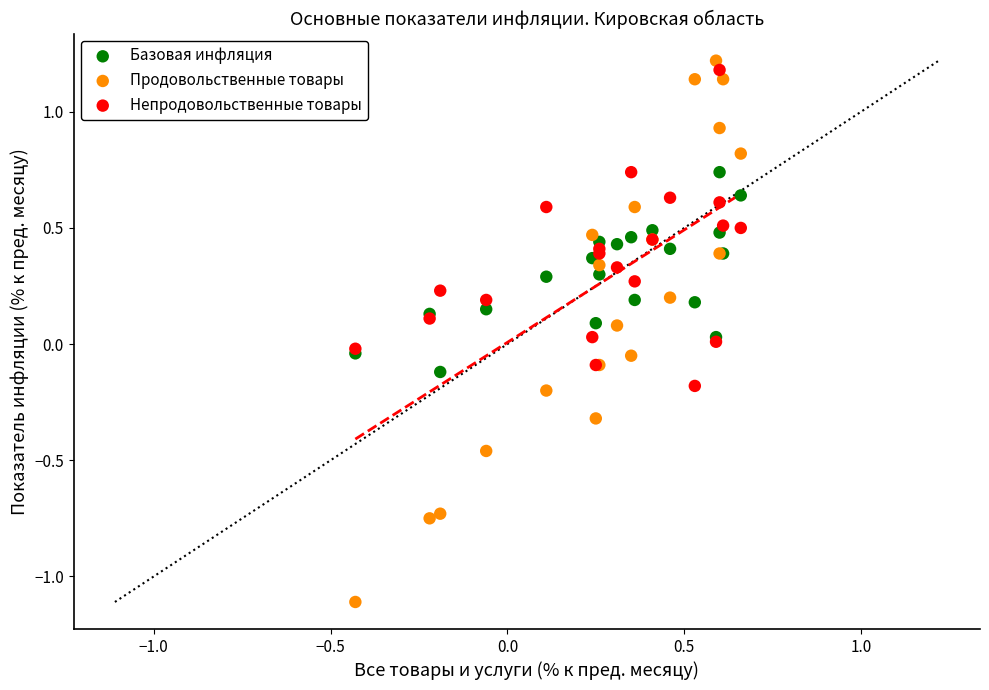

Which series reaches the maximum Y coordinate?

Продовольственные товары